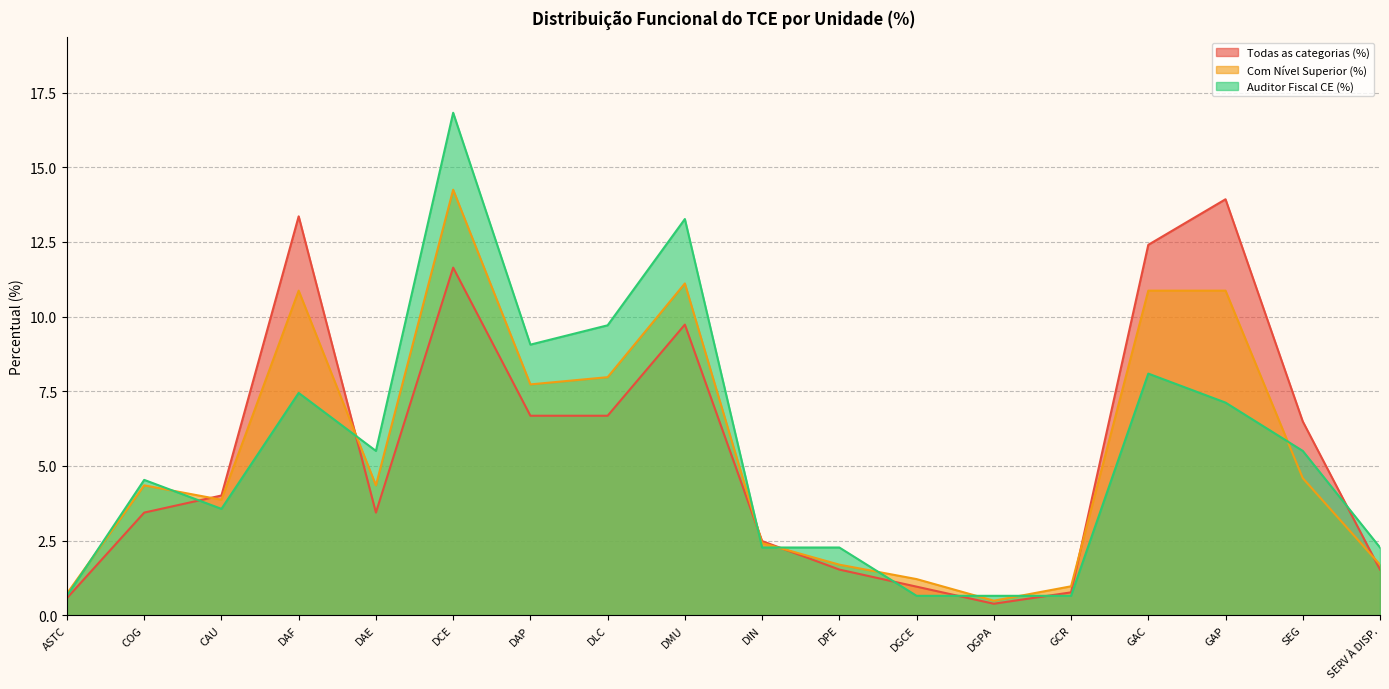

Which series has the largest range (max minus min)?

Auditor Fiscal CE (%)